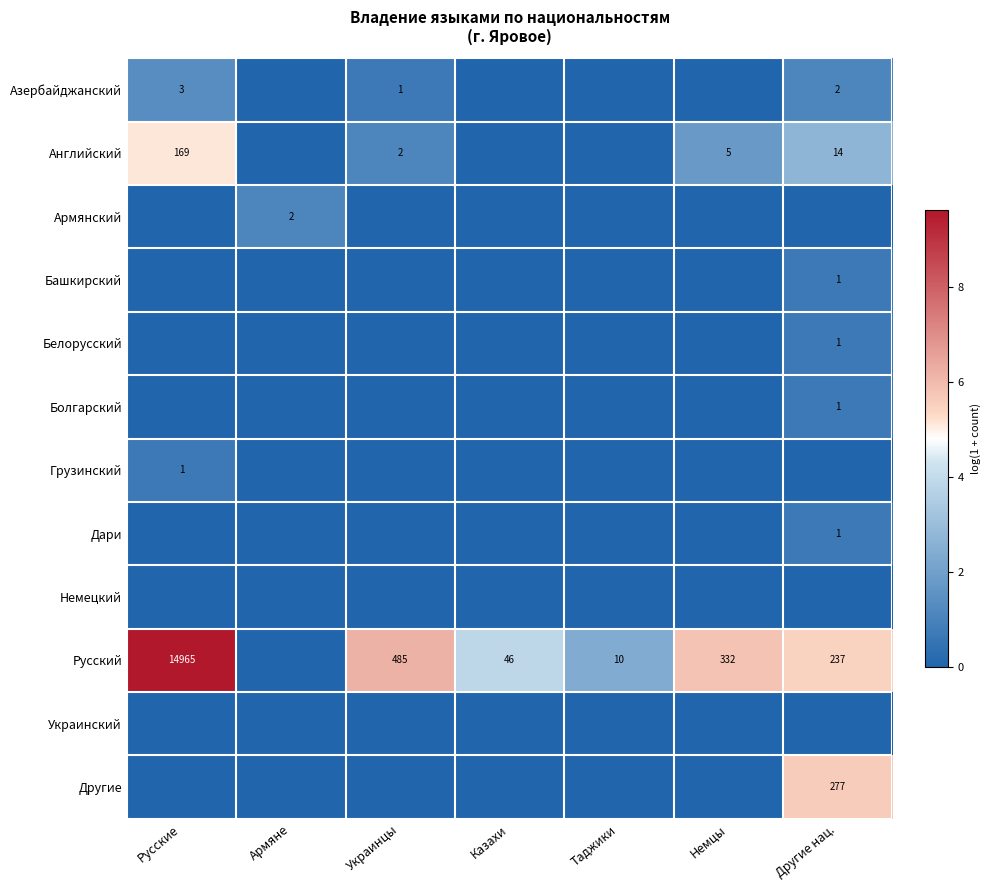

Is it true that Русский equals 3 at Таджики?

False